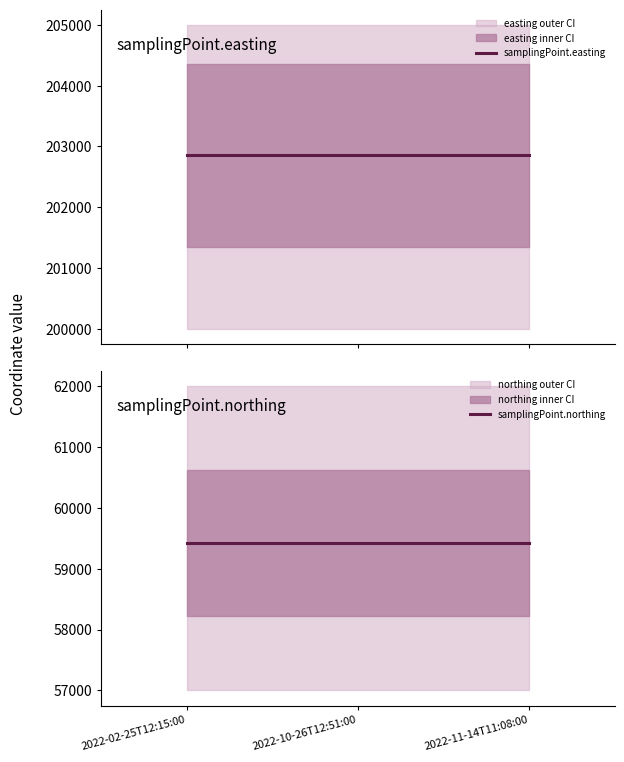

Rank the series by their average value, from lowest to highest.

samplingPoint.northing, samplingPoint.easting